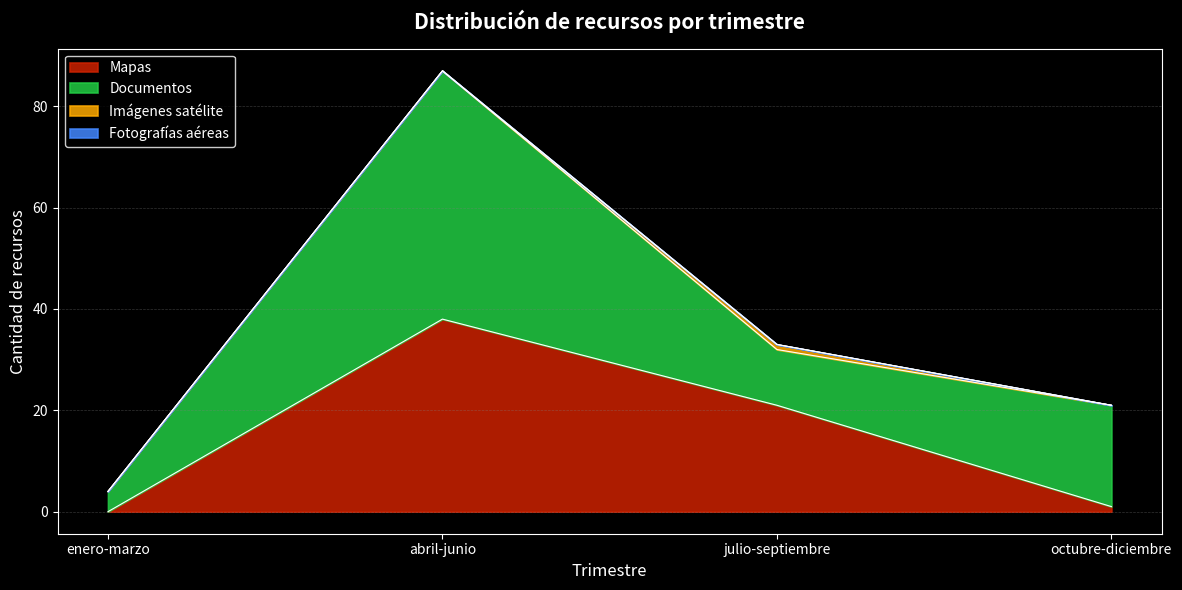

True or false: Imágenes satélite and Mapas cross at least once.

False